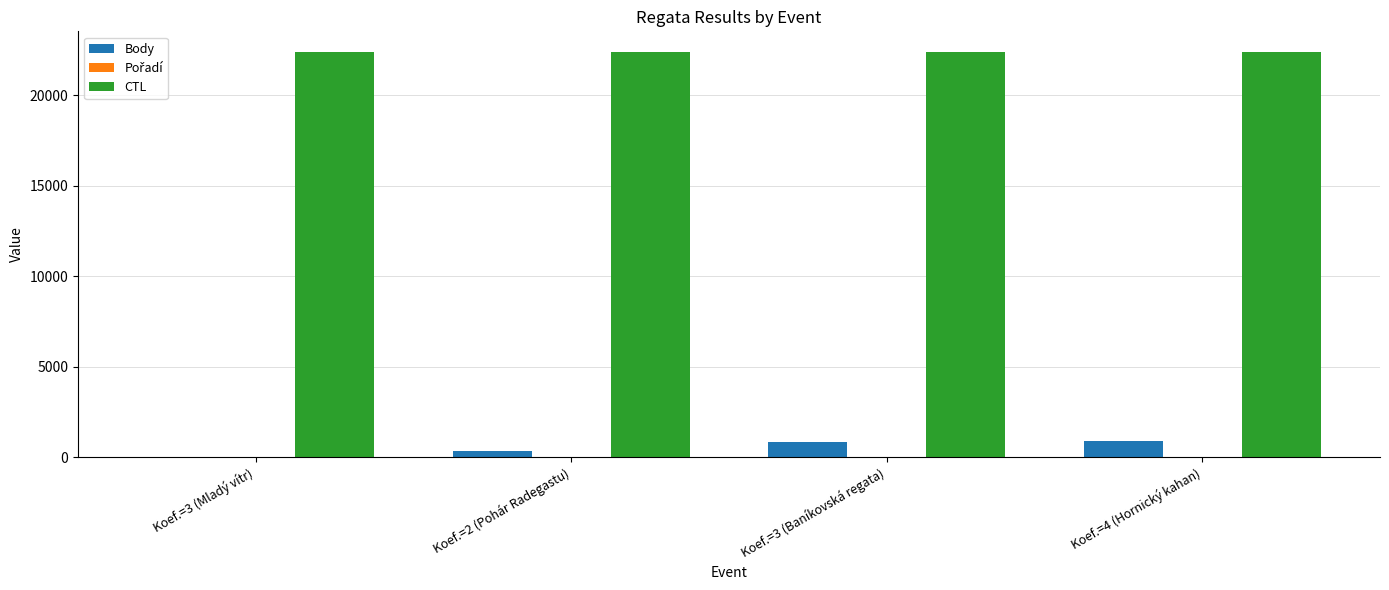

How many groups of bars are there?

4